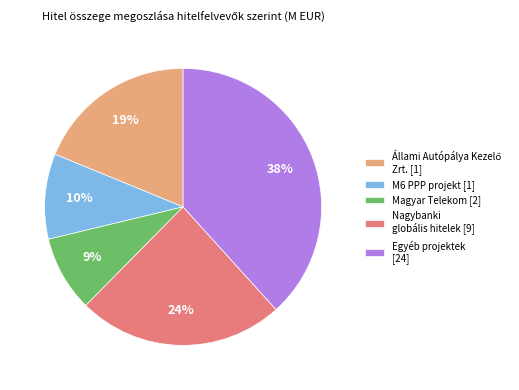

Combined, do Nagybanki globális hitelek [9] and Egyéb projektek [24] account for over 50%?

Yes